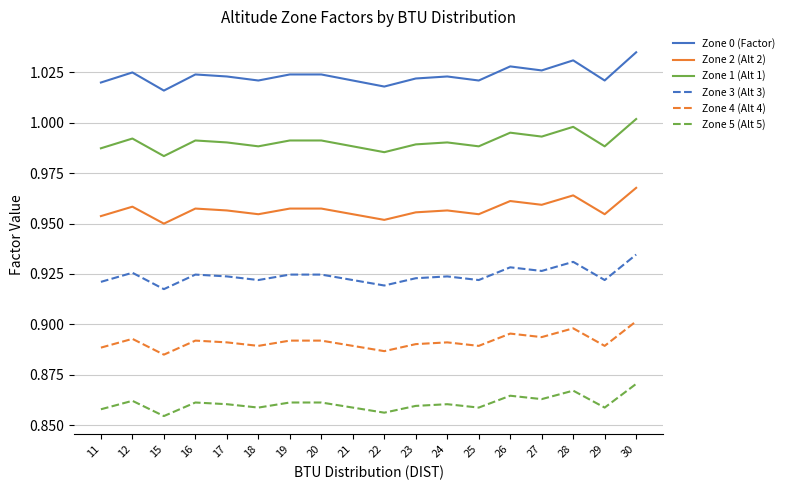

Which label corresponds to the largest value in the chart?

30